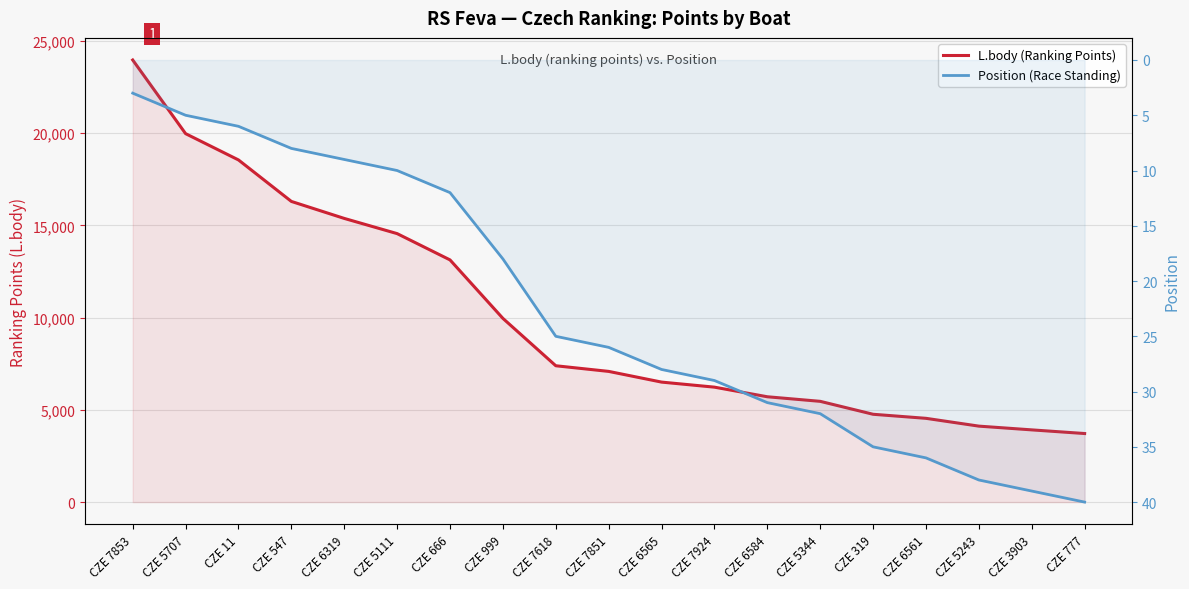

What are all the series names shown in the legend?

L.body (Ranking Points), Position (Race Standing)